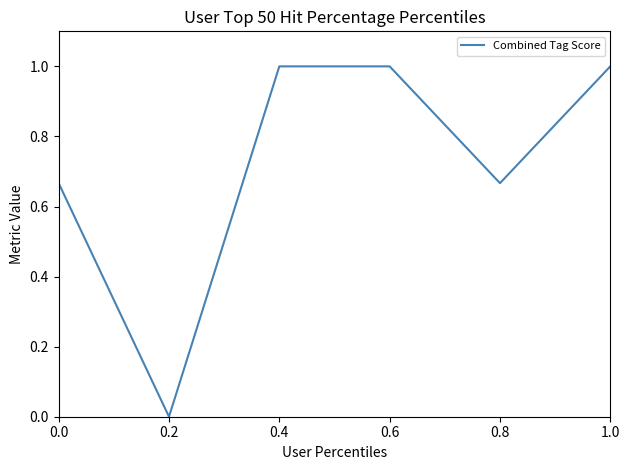

Approximately how many times larger is the value at 1.0 compared to 0.6?

1.0